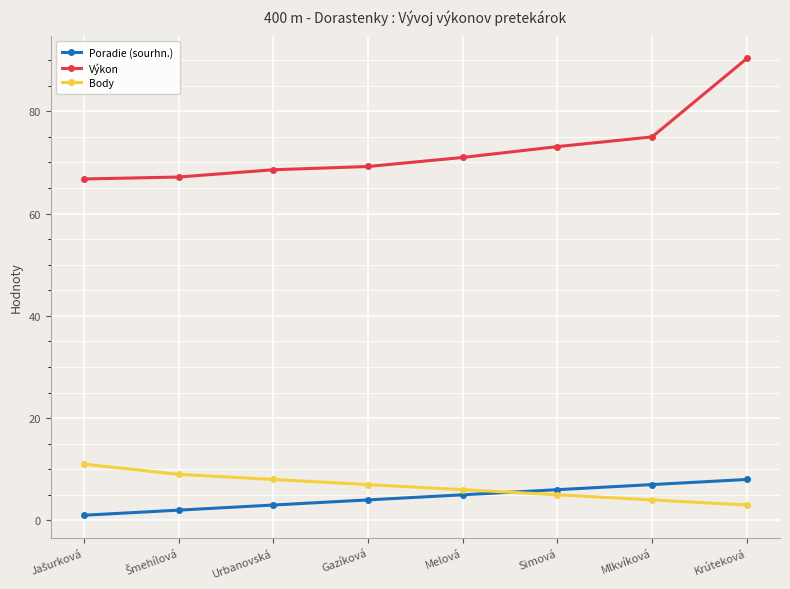

Where is Body nearest to the value 7?

Gazíková